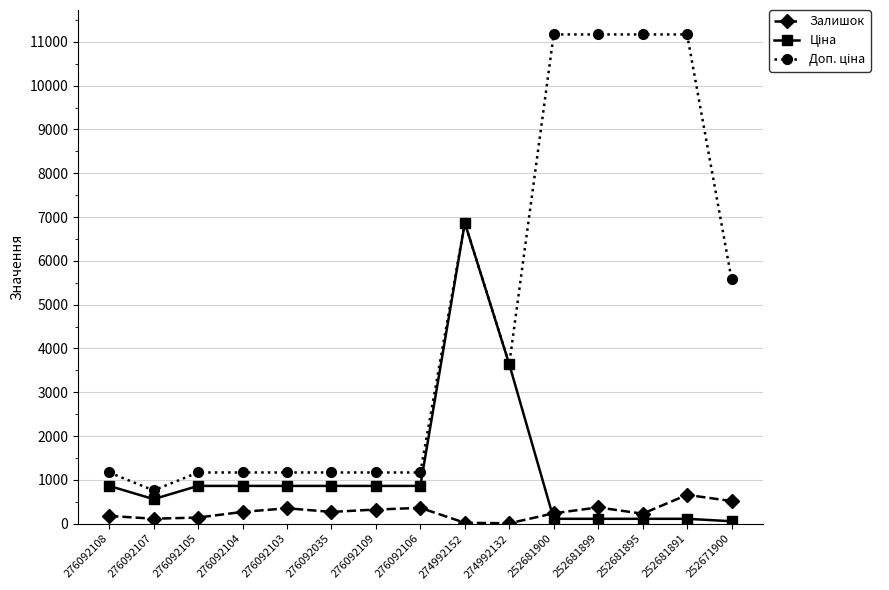

At how many categories does at least one series exceed 8880?

4